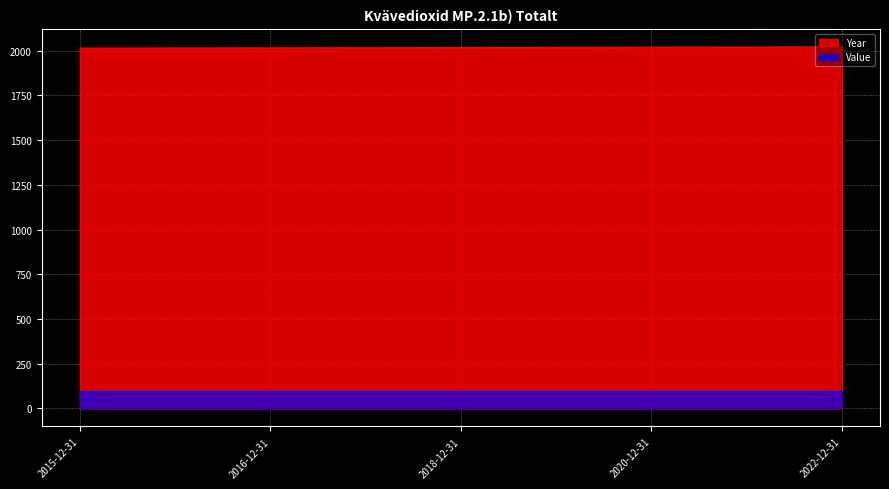

What is the label of the 1st point from the left?

2015-12-31